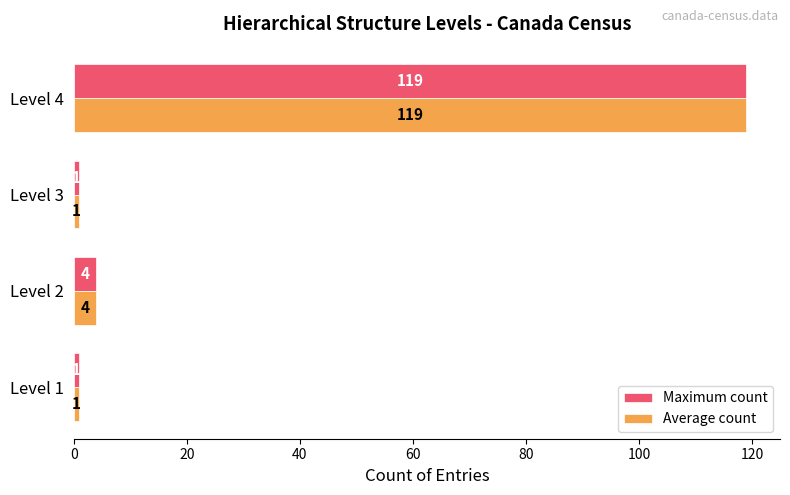

Is the value of Average count at Level 4 greater than the value of Maximum count at Level 1?

Yes